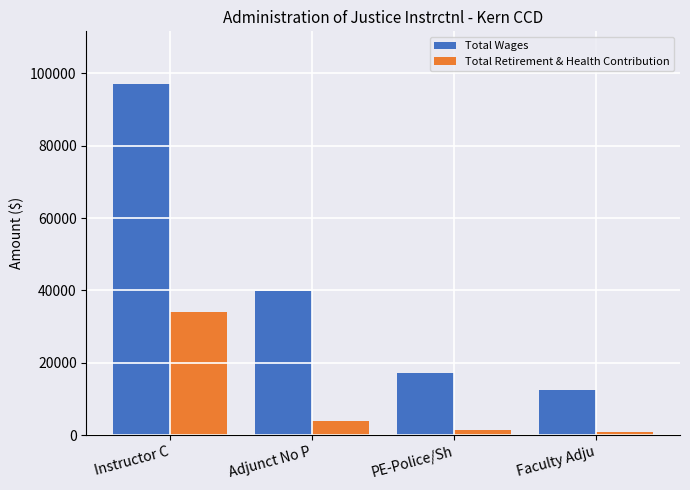

At which label does Total Wages first exceed 39737?

Instructor C